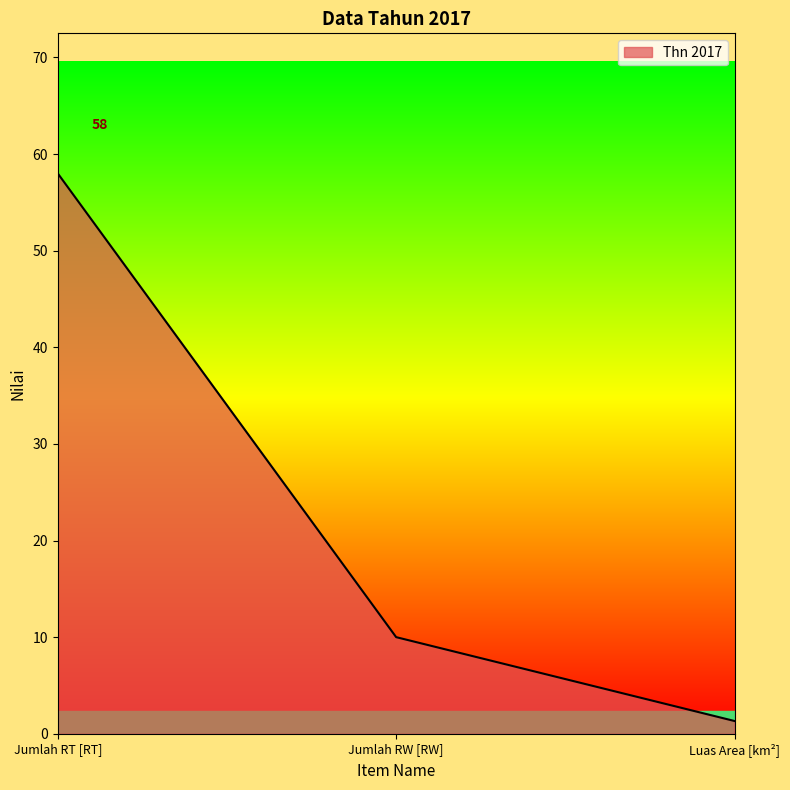

The chart shows a value of 58.0 at Jumlah RT [RT]. True or false?

True